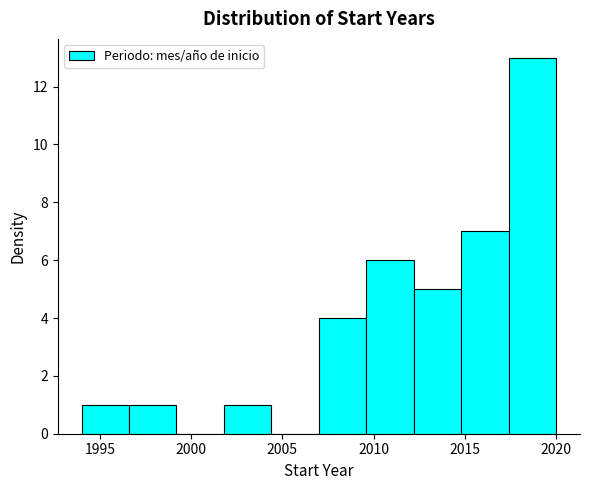

Reading left to right, list every bar in this chart as the range it spans on the x-axis followed by its height. Neither the bar edges nor the heights are printed on the chart, so give them approximately, as read against the axes.

1994.0 to 1996.6: 1
1996.6 to 1999.2: 1
1999.2 to 2001.8: 0
2001.8 to 2004.4: 1
2004.4 to 2007.0: 0
2007.0 to 2009.6: 4
2009.6 to 2012.2: 6
2012.2 to 2014.8: 5
2014.8 to 2017.4: 7
2017.4 to 2020.0: 13